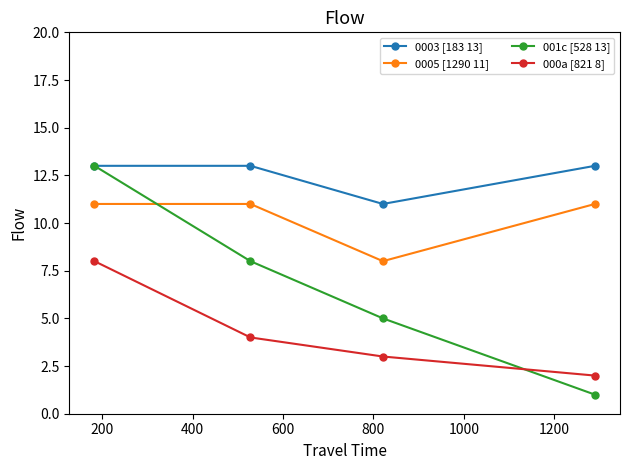

True or false: 000a [821 8] and 0005 [1290 11] cross at least once.

False